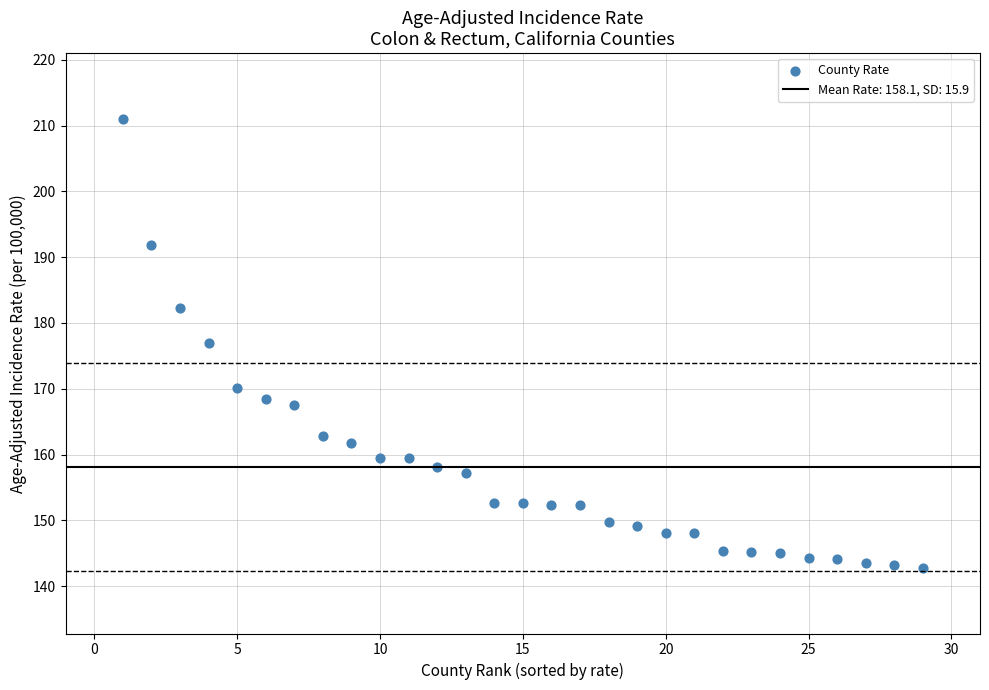

What Y value in the scatter plot is closest to 176?

177.0